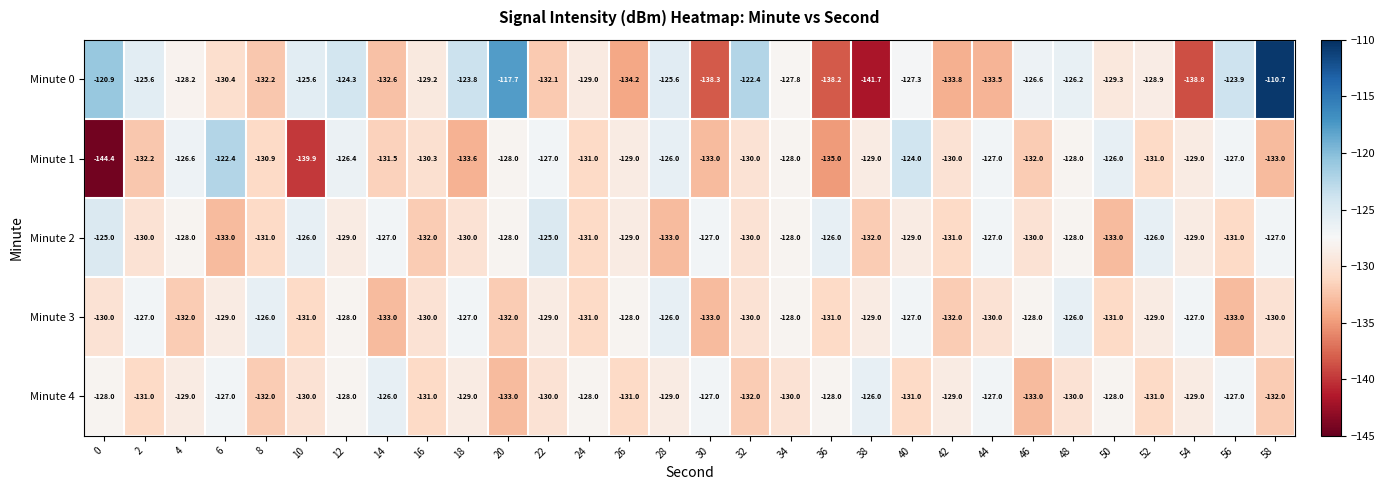

What is the spread (max minus min) of values at 4?

5.4